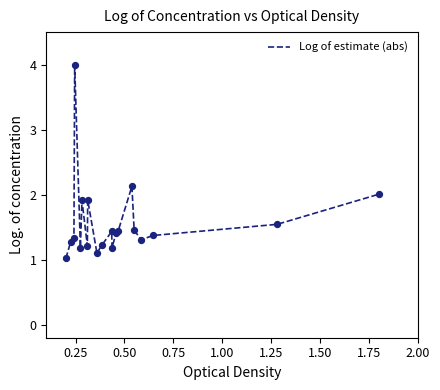

What is the minimum value shown in the chart?

1.0